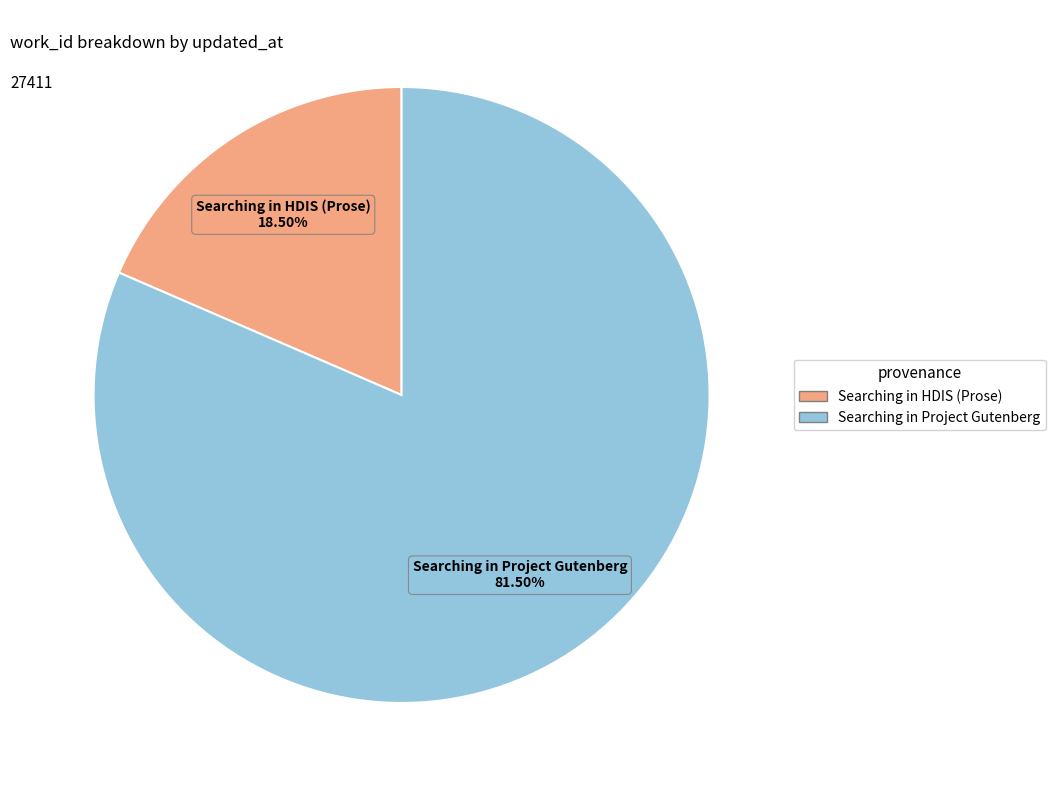

Is there any slice that represents more than half of the pie?

Yes